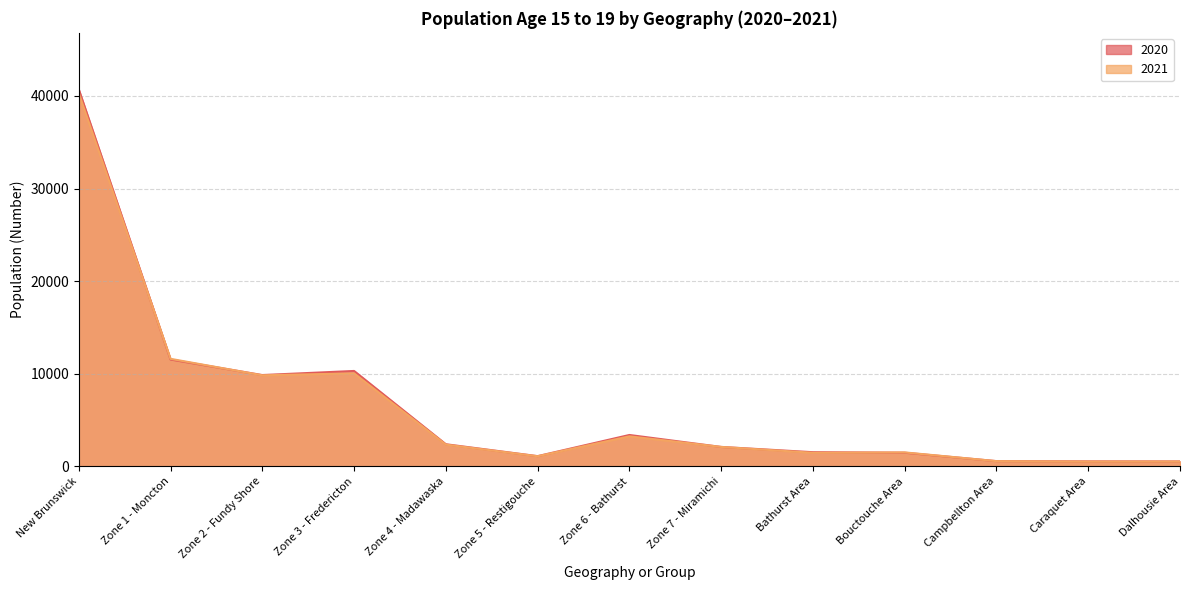

Read the 2021 value at Zone 4 - Madawaska.

2353